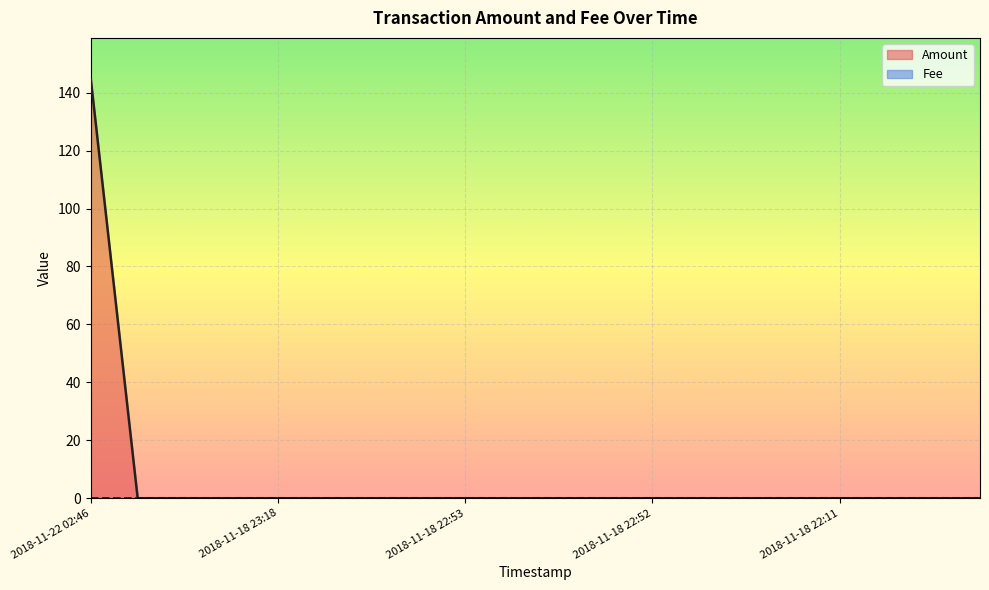

Reading left to right, what are all the values shown in this chart?

Amount: 144.5	0.0	0.0	0.0	0.0	0.0	0.0	0.0	0.0	0.0	0.0	0.0	0.0	0.0	0.0	0.0	0.0	0.0	0.0	0.0
Fee: 0.0	0.0	0.0	0.0	0.0	0.0	0.0	0.0	0.0	0.0	0.0	0.0	0.0	0.0	0.0	0.0	0.0	0.0	0.0	0.0